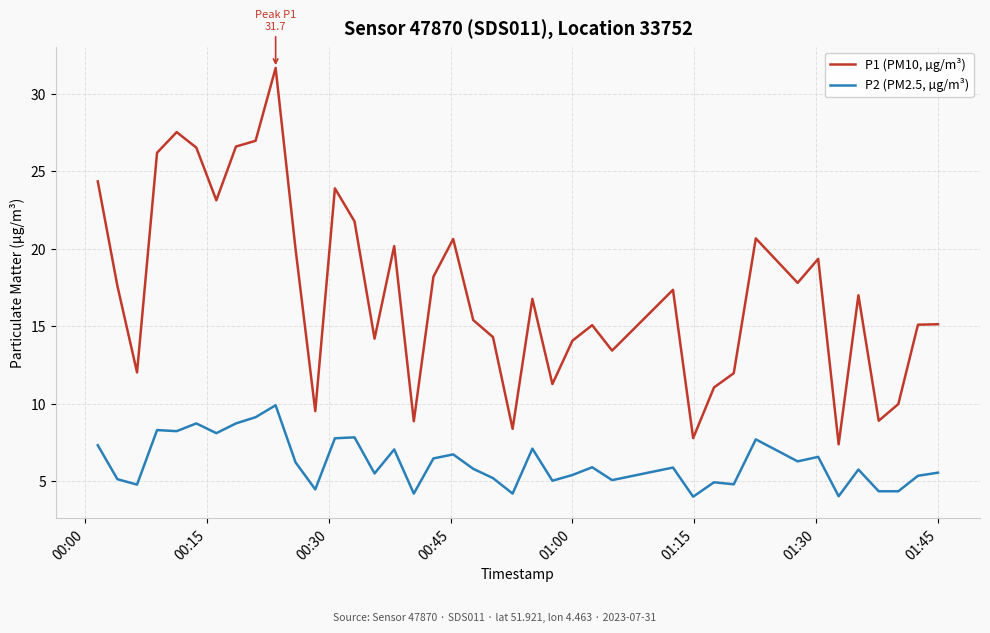

List the series in order of their overall mean, highest first.

P1 (PM10, µg/m³), P2 (PM2.5, µg/m³)